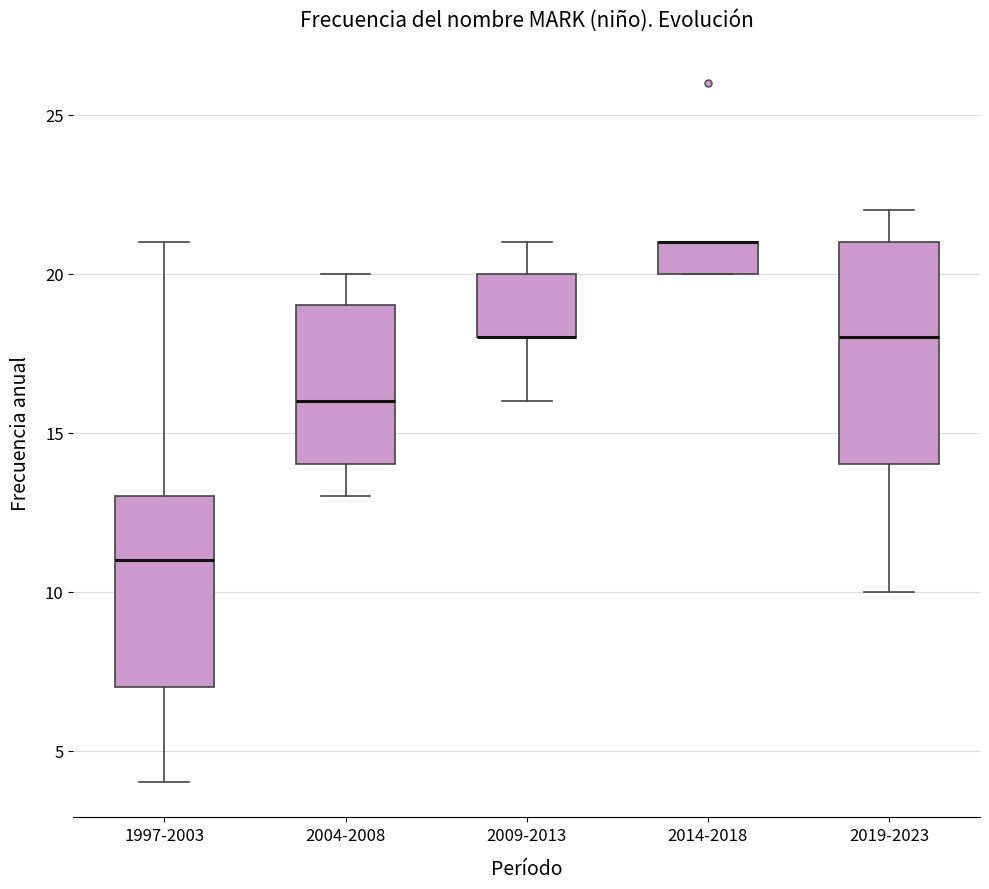

Reading left to right, read every box against the y-axis: the position of its median line, the range the box covers, and the ends of its whiskers. The values are not printed on the chart, so give them approximately, as read against the axis.

1997-2003: median 11, box 7 to 13, whiskers 4 to 21
2004-2008: median 16, box 14 to 19, whiskers 13 to 20
2009-2013: median 18 (drawn on the box's lower edge), box 18 to 20, whiskers 16 to 21
2014-2018: median 21 (drawn on the box's upper edge), box 20 to 21, whiskers 20 to 21
2019-2023: median 18, box 14 to 21, whiskers 10 to 22